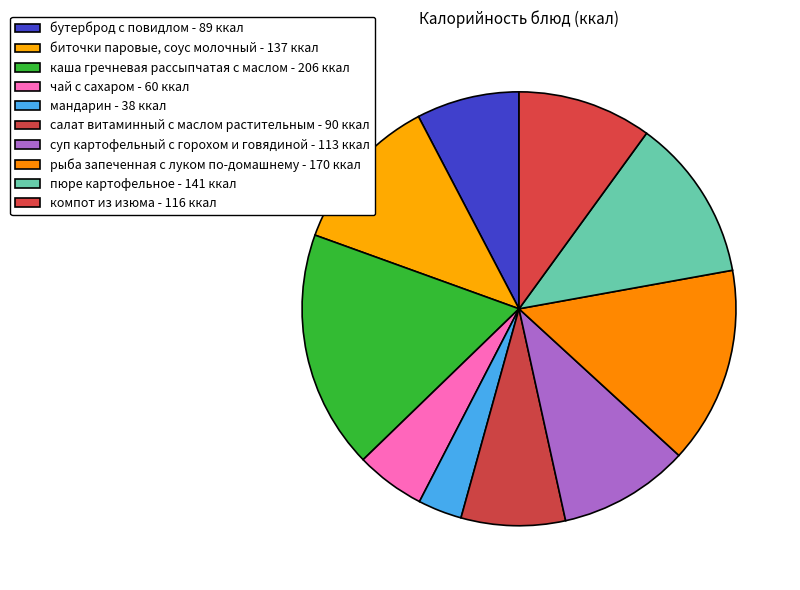

Combined, do биточки паровые, соус молочный and салат витаминный с маслом растительным account for over 50%?

No